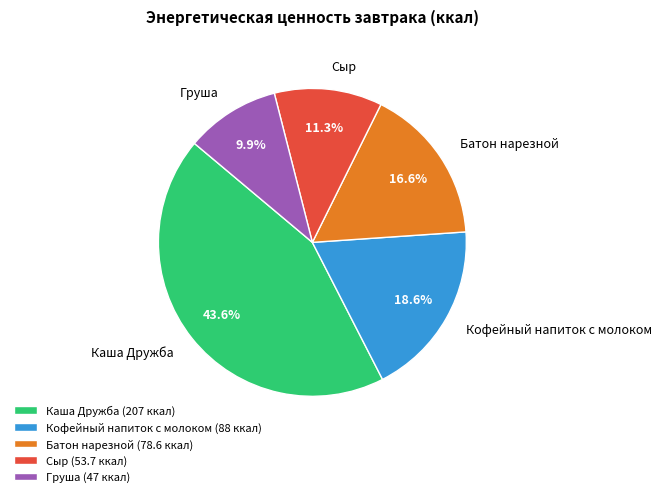

True or false: Груша accounts for 10% of the total.

True